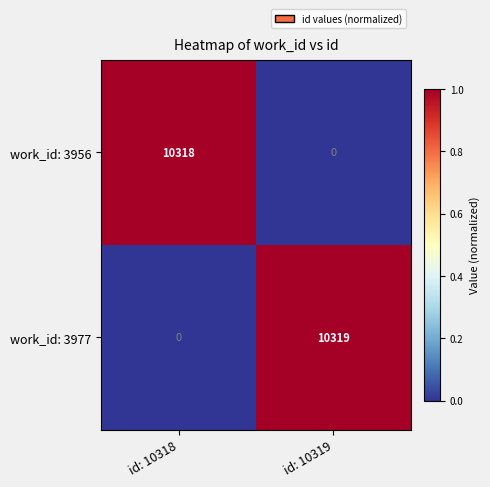

List the series in order of their overall mean, highest first.

work_id: 3977, work_id: 3956